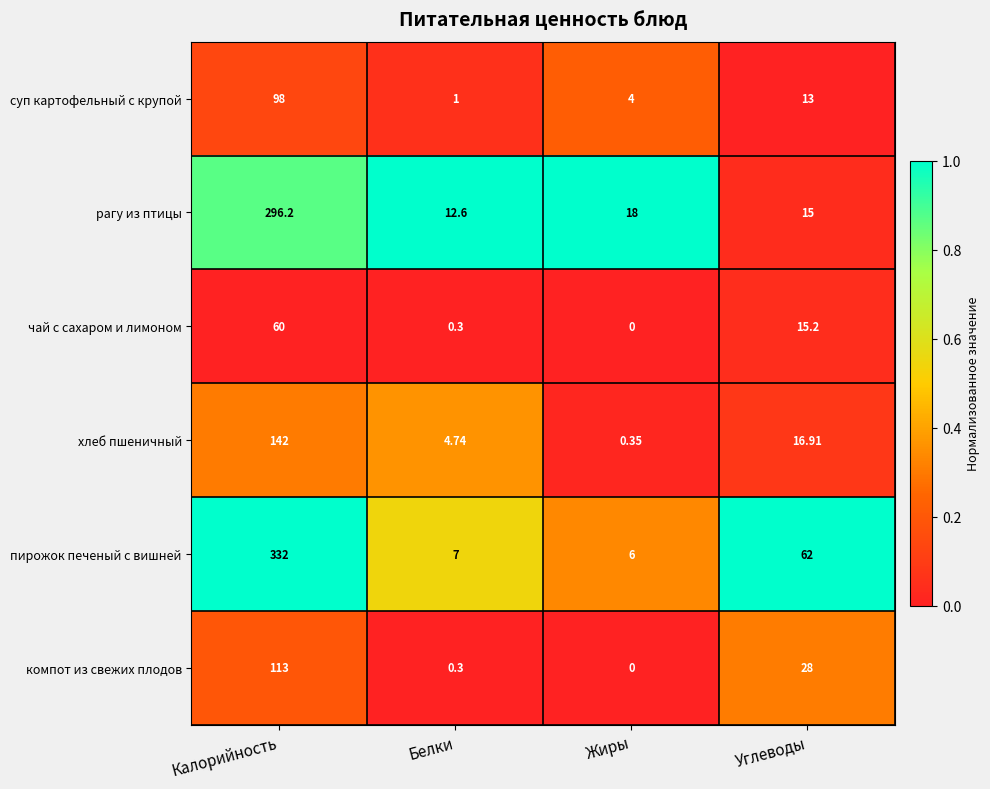

At Углеводы, list the series in order from largest to smallest.

пирожок печеный с вишней, компот из свежих плодов, хлеб пшеничный, чай с сахаром и лимоном, рагу из птицы, суп картофельный с крупой